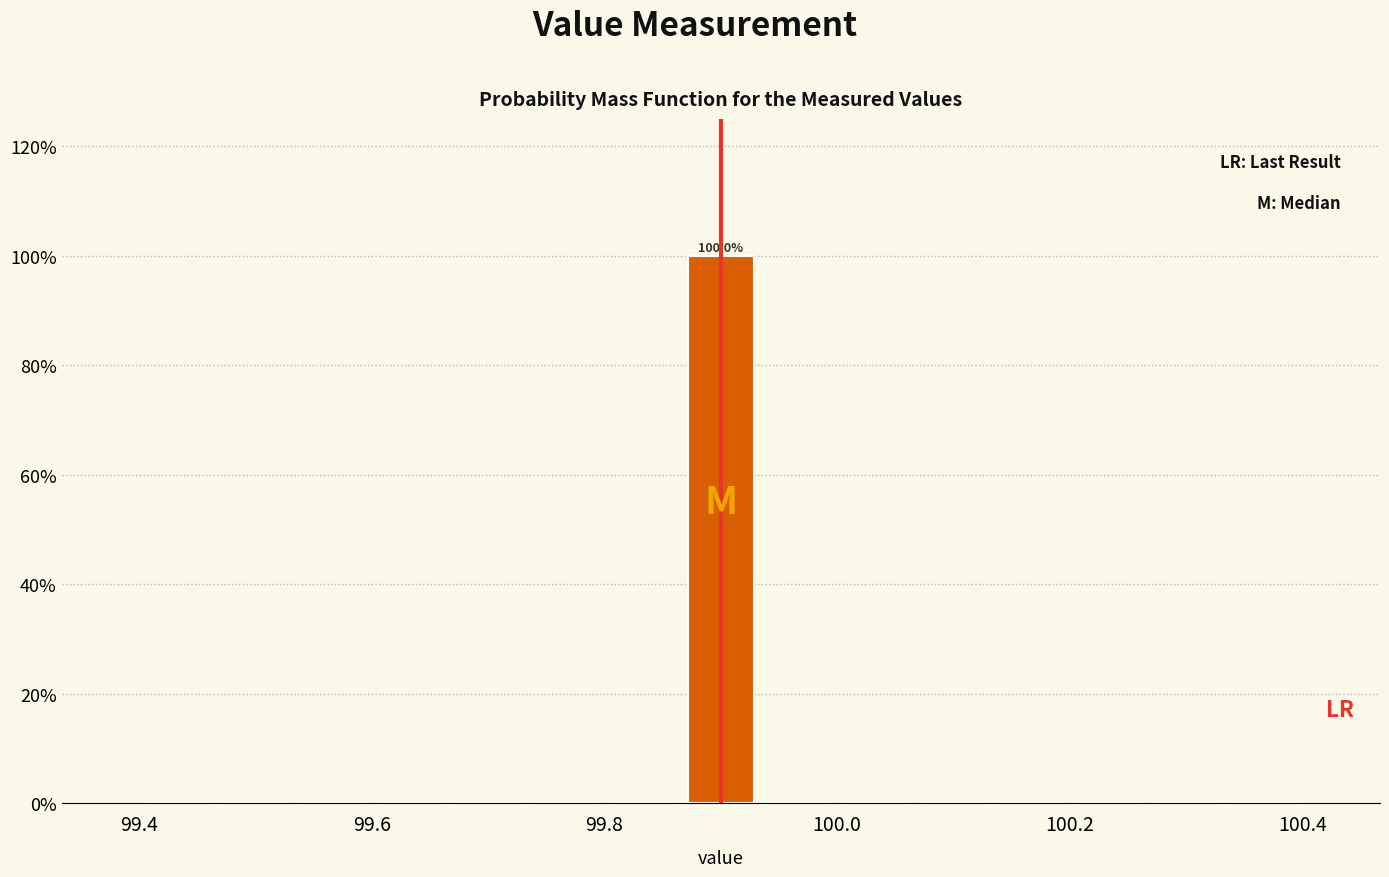

Read against the x-axis, roughly where is the centre of the tallest bar?

99.90